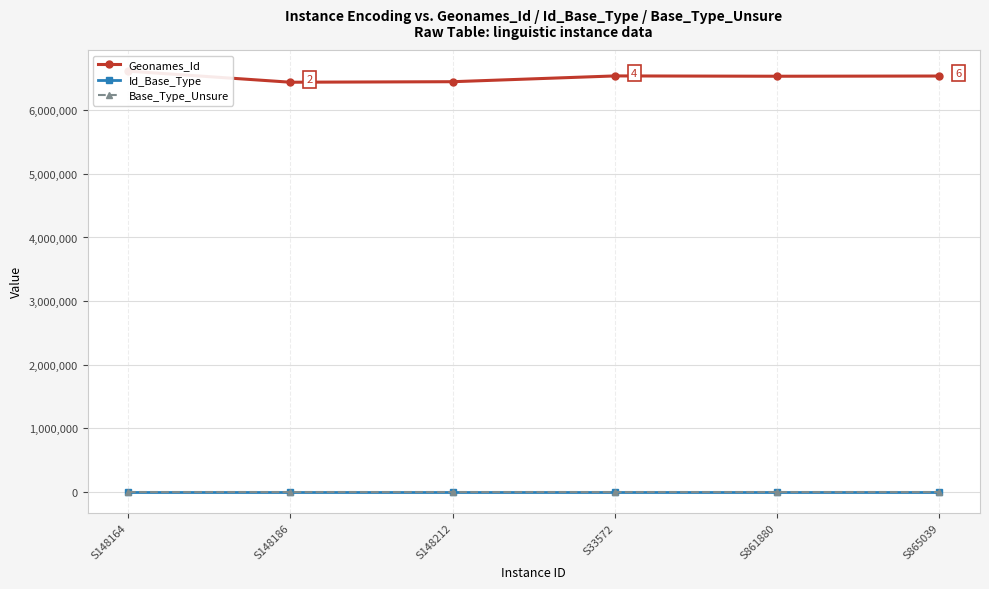

What value does the Id_Base_Type series have at S865039?

431